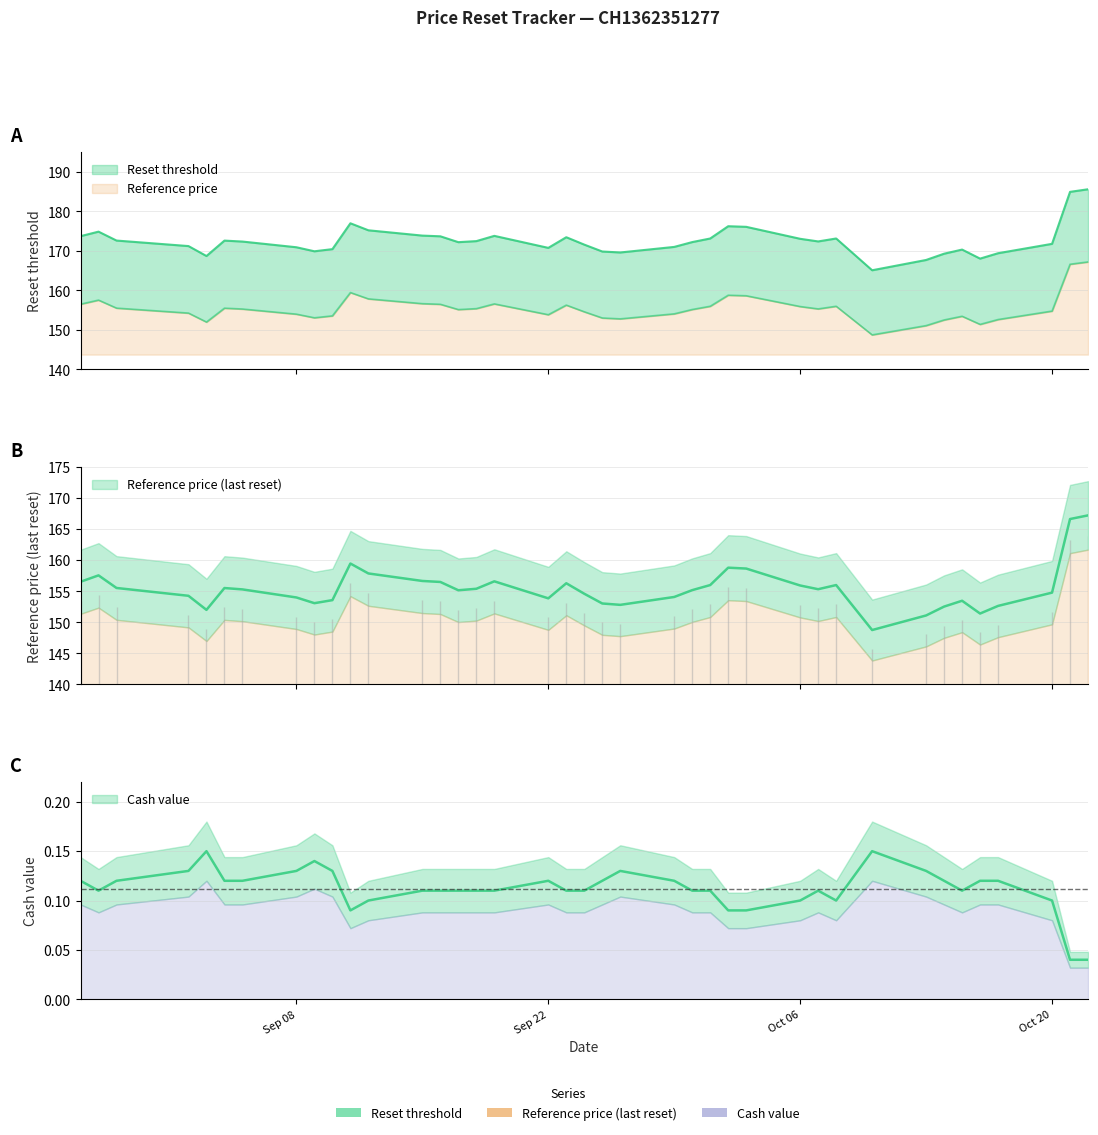

What is the value of the Cash value point at the 6th from the left?

0.1